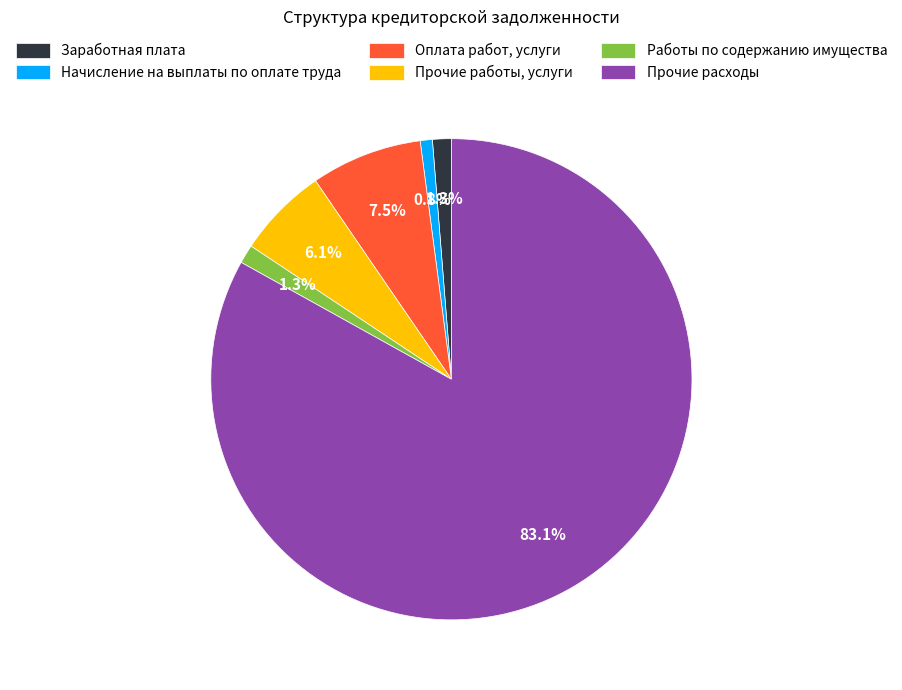

Is there a majority slice in this chart?

Yes